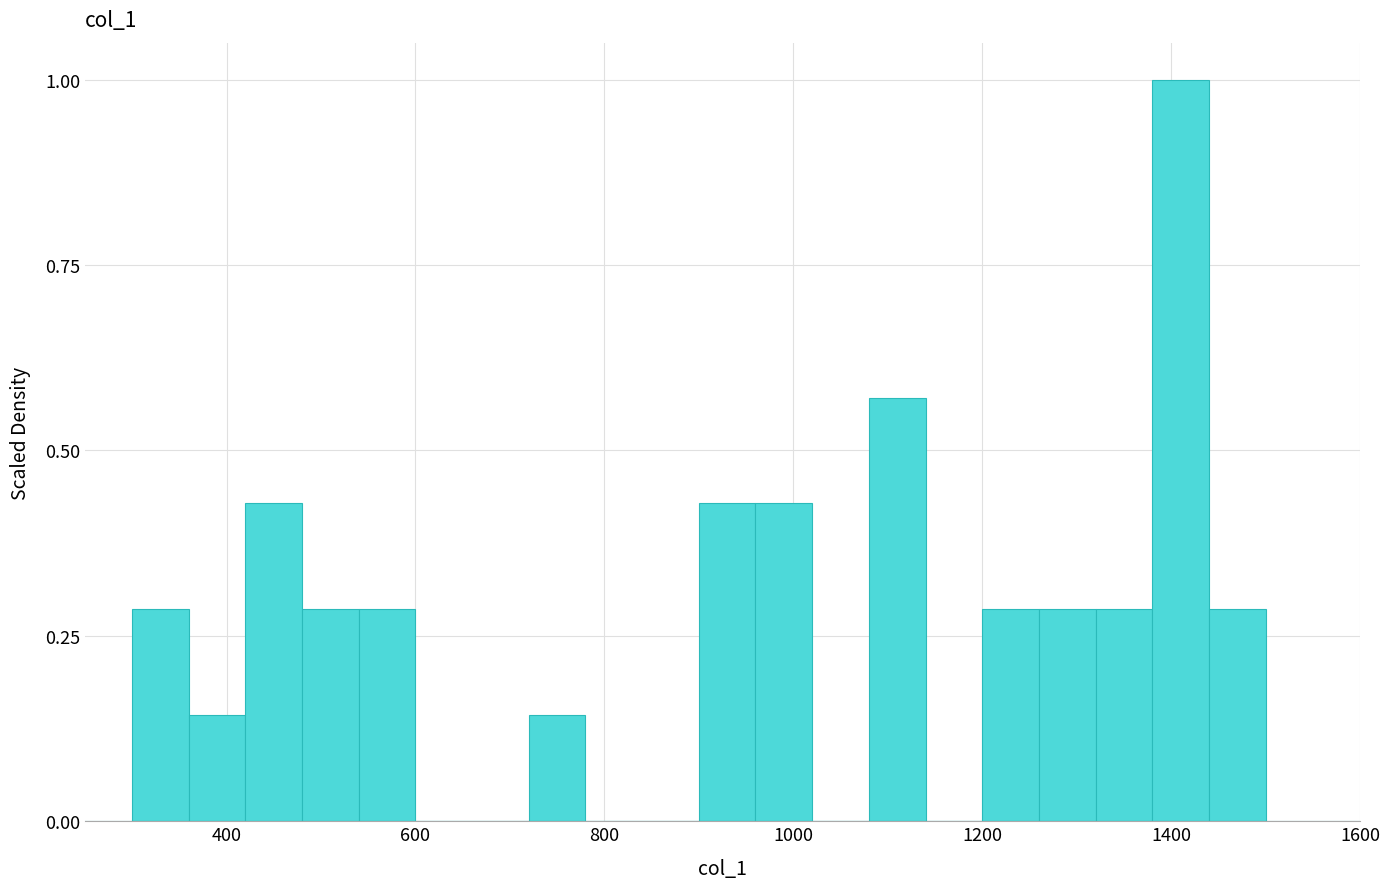

Read against the x-axis, roughly where is the centre of the tallest bar?

1420